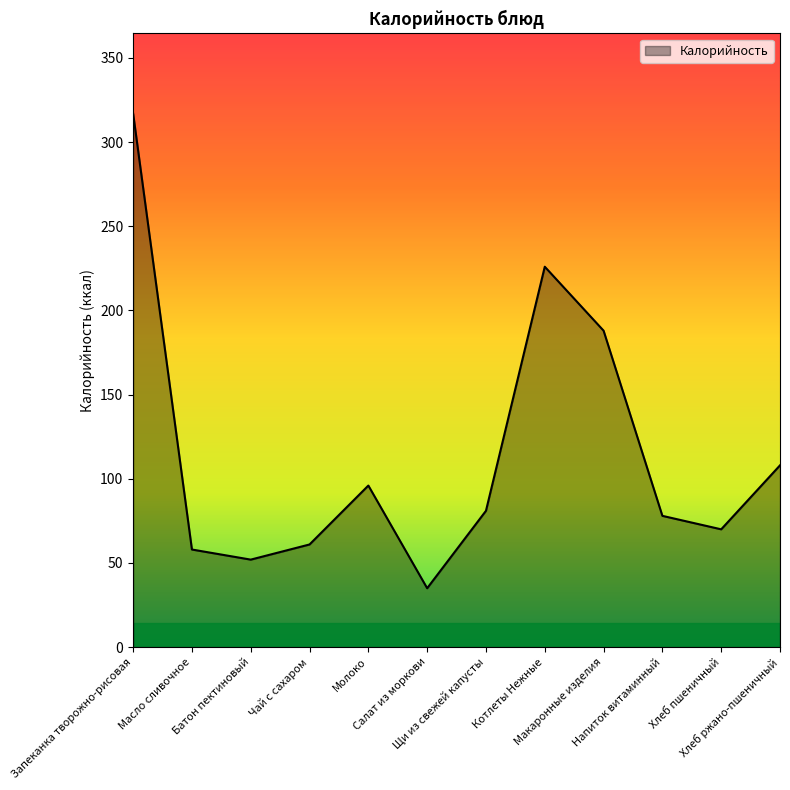

What is the average value?

114